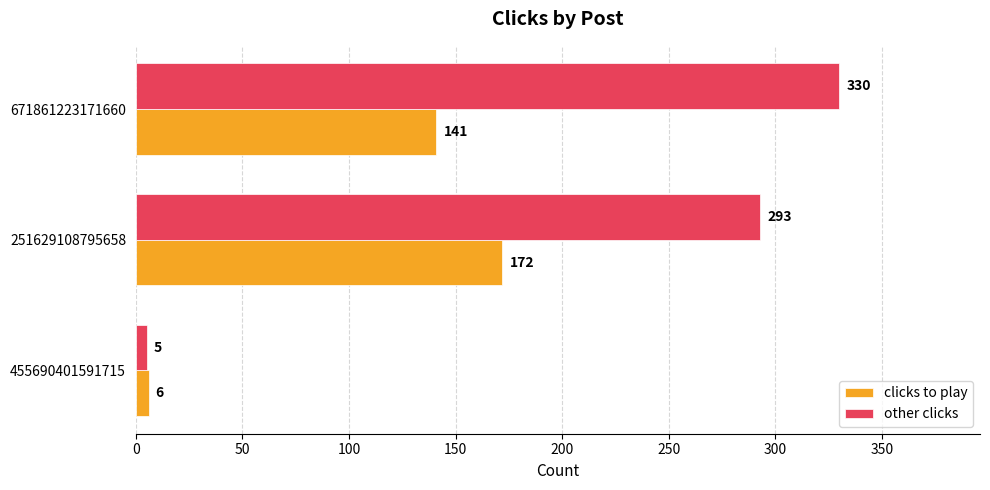

What value does the clicks to play series have at 671861223171660, to the nearest 50?

150